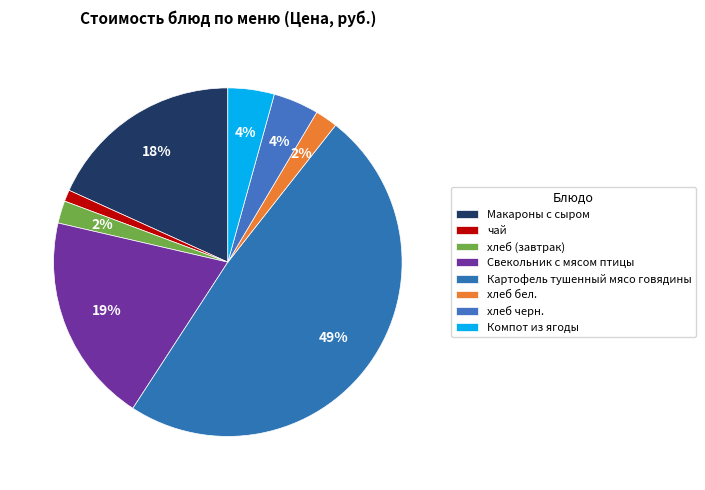

Does хлеб черн. account for over 50% of the chart?

No